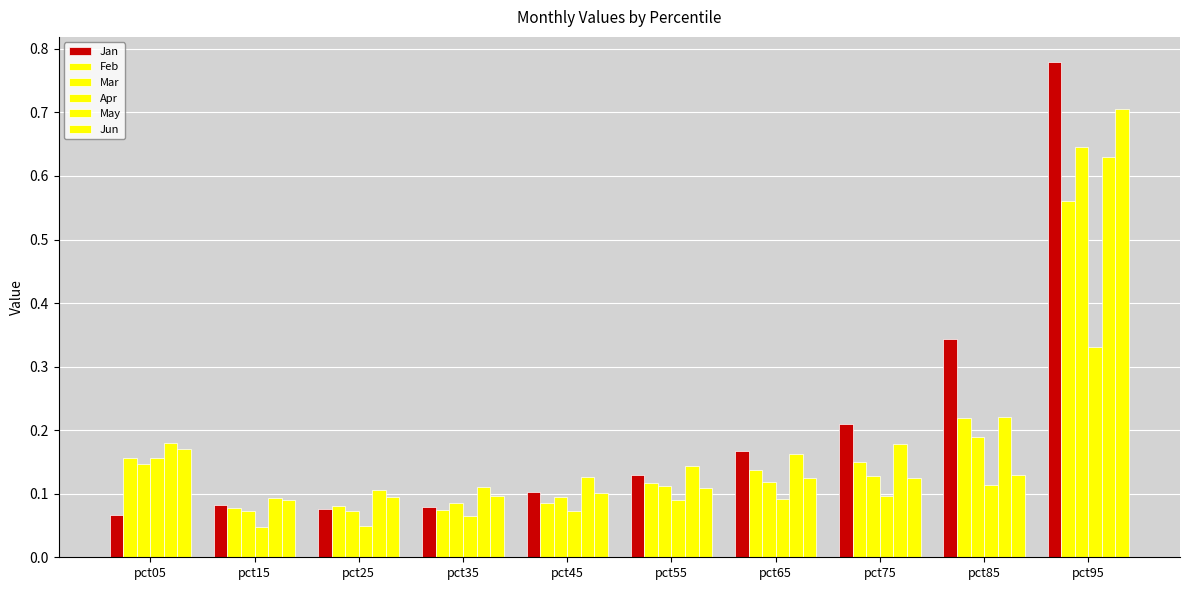

What is the greatest value displayed?

0.8